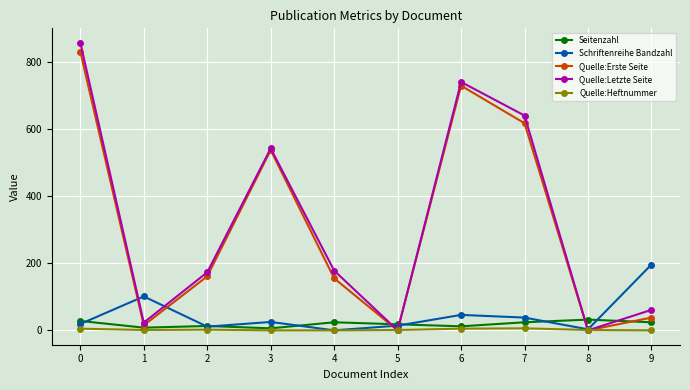

Which series changed the most between 3 and 8?

Quelle:Letzte Seite